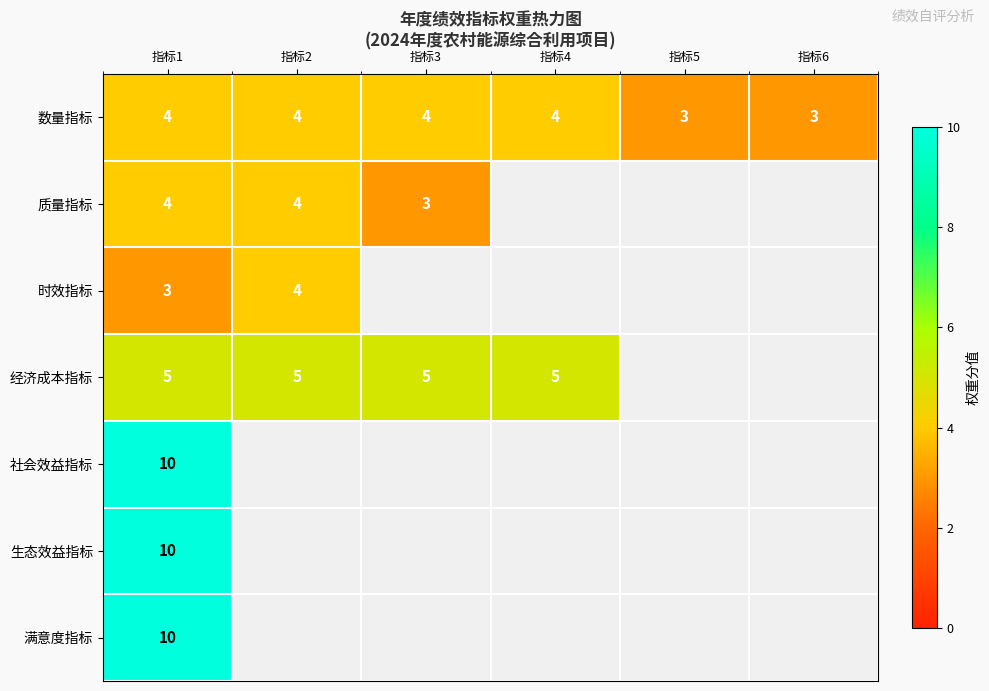

What is the spread (max minus min) of values at 指标1?

7